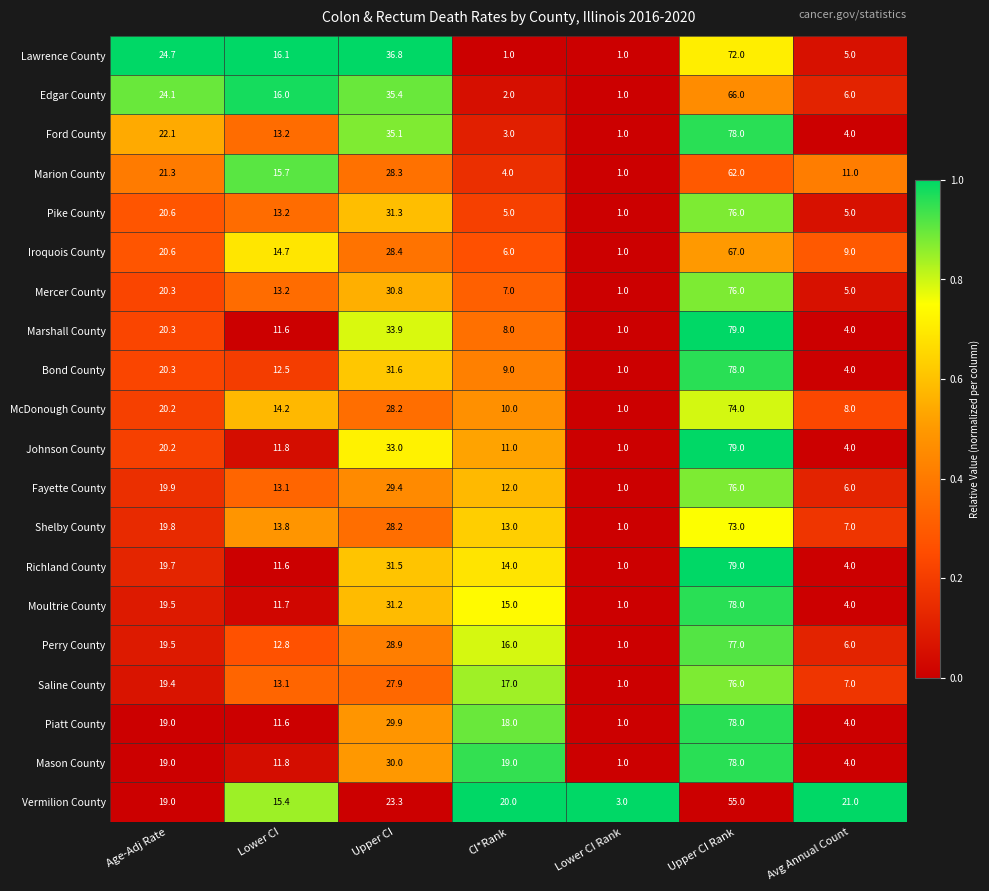

The Marshall County series shows 1.0 at Lower CI Rank. True or false?

True